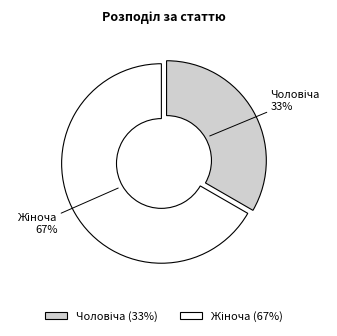

Is there any slice that represents more than half of the pie?

Yes